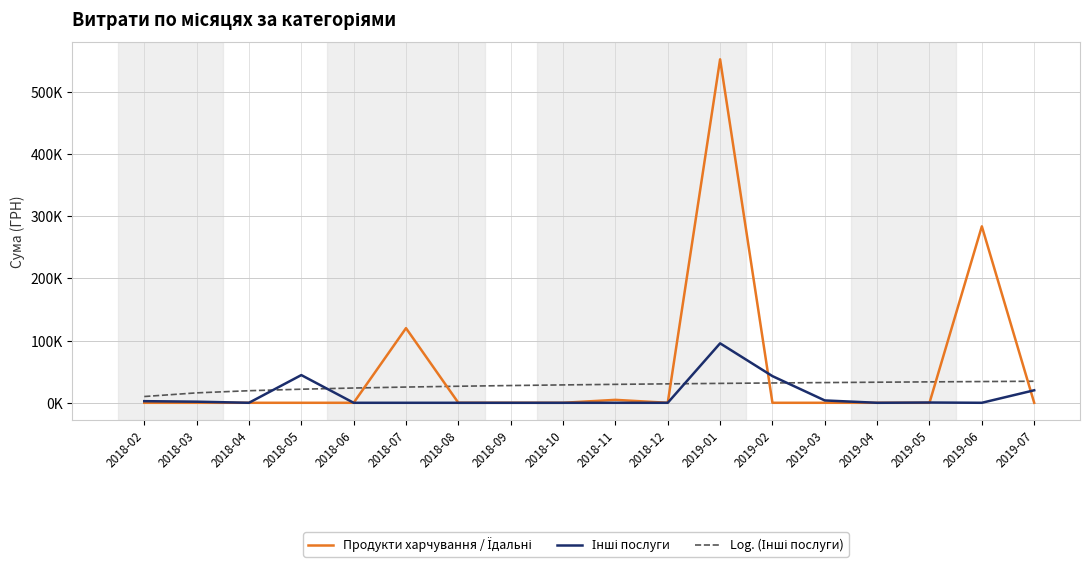

Does the chart display data point markers on the line(s)?

No